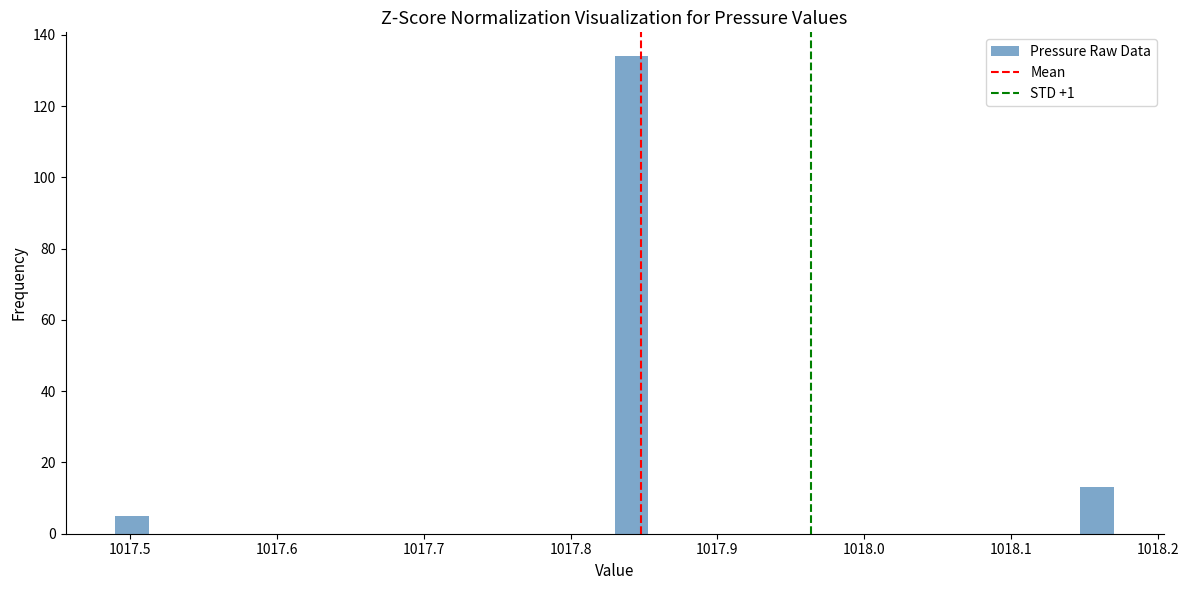

Read against the x-axis, roughly where is the centre of the tallest bar?

1017.84